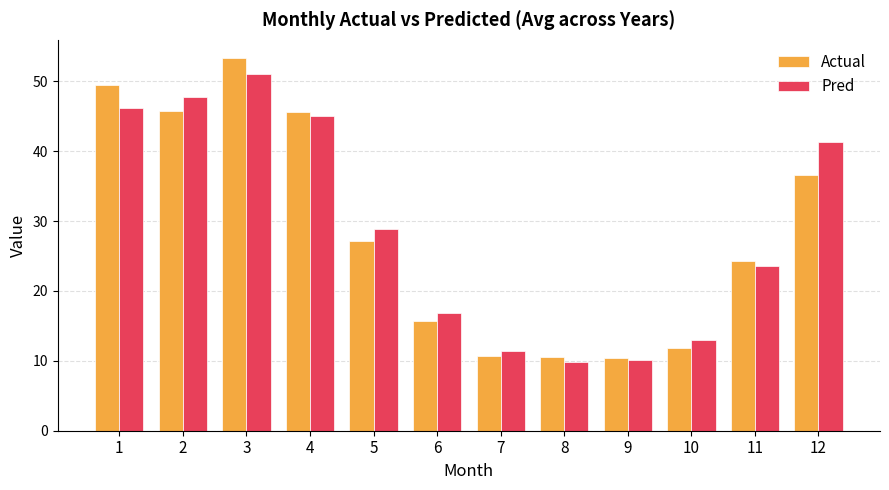

At which category is the sum across all series the highest?

3